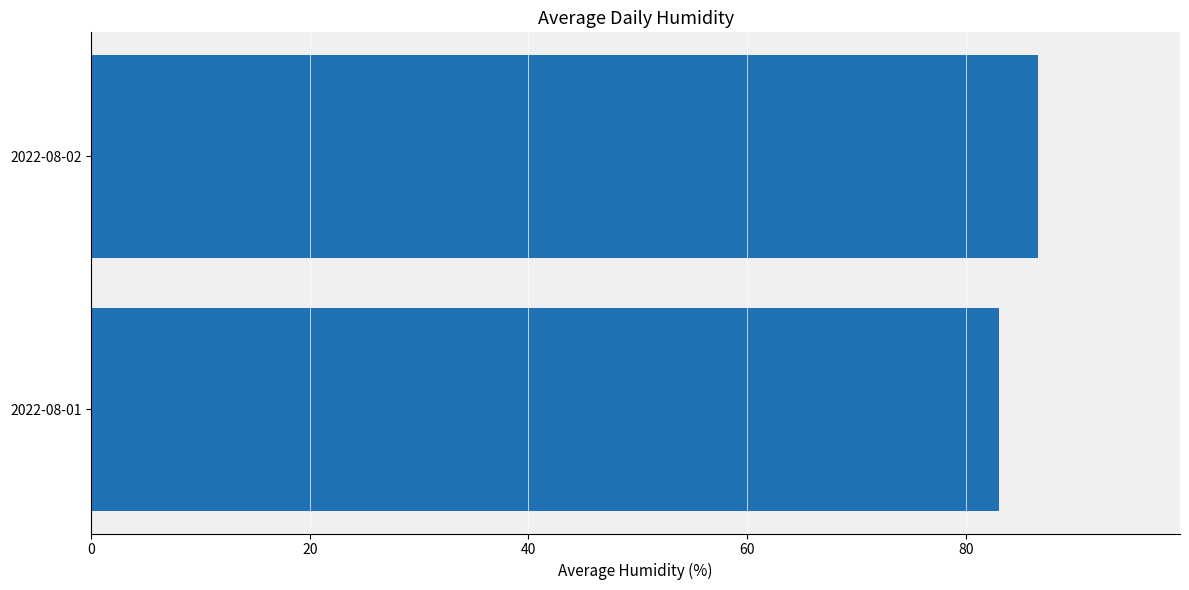

What is the sum of the values at 2022-08-01 and 2022-08-02?

169.7